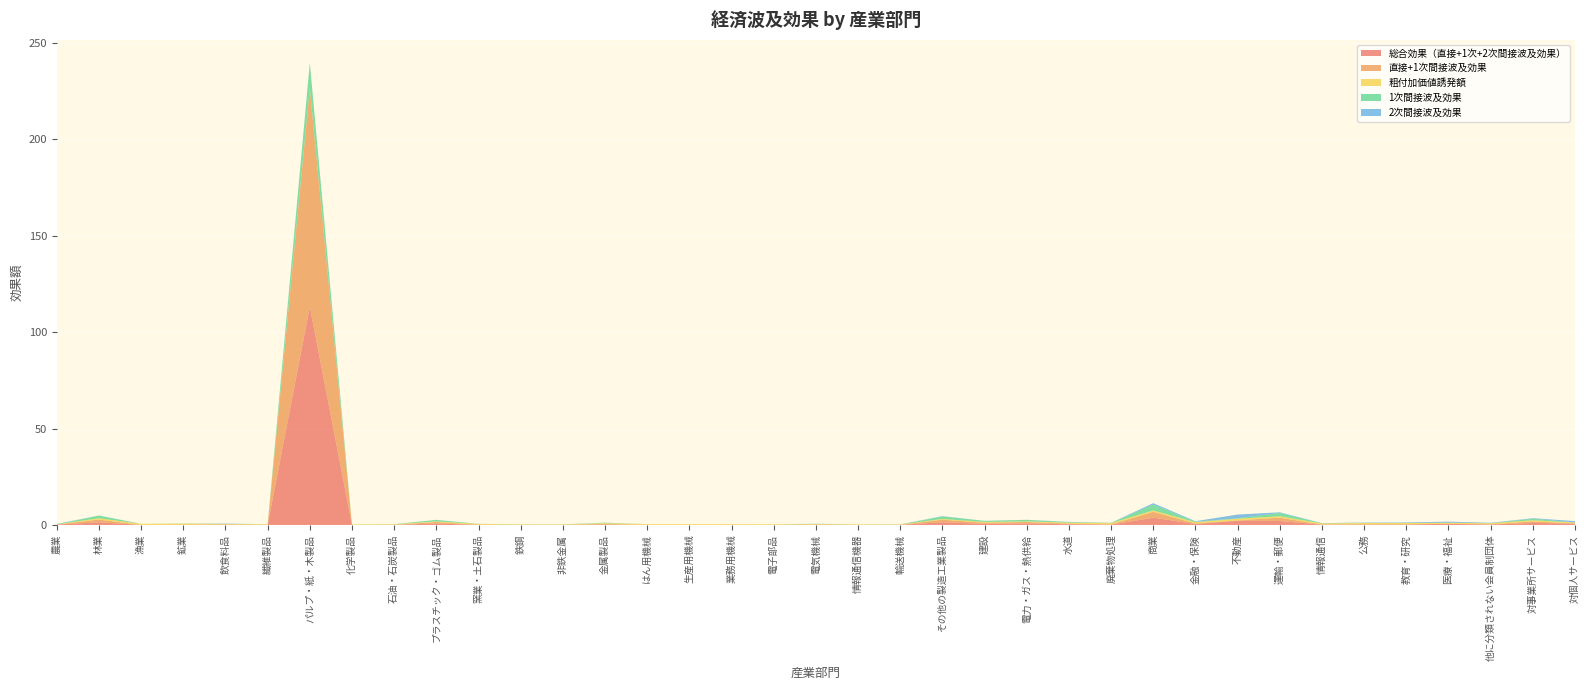

Reading left to right, what are all the values shown in this chart?

総合効果（直接+1次+2次間接波及効果）: 農業=0.2	林業=1.4	漁業=0.0	鉱業=0.1	飲食料品=0.2	繊維製品=0.0	パルプ・紙・木製品=113.1	化学製品=0.0	石油・石炭製品=0.0	プラスチック・ゴム製品=0.8	窯業・土石製品=0.0	鉄鋼=0.0	非鉄金属=0.0	金属製品=0.3	はん用機械=0.0	生産用機械=0.0	業務用機械=0.0	電子部品=0.0	電気機械=0.1	情報通信機器=0.0	輸送機械=0.1	その他の製造工業製品=1.4	建設=0.6	電力・ガス・熱供給=0.8	水道=0.4	廃棄物処理=0.2	商業=3.8	金融・保険=0.5	不動産=2.2	運輸・郵便=2.1	情報通信=0.2	公務=0.2	教育・研究=0.3	医療・福祉=0.6	他に分類されない会員制団体=0.3	対事業所サービス=1.1	対個人サービス=0.7
直接+1次間接波及効果: 農業=0.0	林業=1.4	漁業=0.0	鉱業=0.1	飲食料品=0.0	繊維製品=0.0	パルプ・紙・木製品=113.1	化学製品=0.0	石油・石炭製品=0.0	プラスチック・ゴム製品=0.8	窯業・土石製品=0.0	鉄鋼=0.0	非鉄金属=0.0	金属製品=0.2	はん用機械=0.0	生産用機械=0.0	業務用機械=0.0	電子部品=0.0	電気機械=0.0	情報通信機器=0.0	輸送機械=0.0	その他の製造工業製品=1.3	建設=0.6	電力・ガス・熱供給=0.7	水道=0.3	廃棄物処理=0.1	商業=3.0	金融・保険=0.3	不動産=0.2	運輸・郵便=1.7	情報通信=0.1	公務=0.1	教育・研究=0.0	医療・福祉=0.0	他に分類されない会員制団体=0.1	対事業所サービス=0.8	対個人サービス=0.0
粗付加価値誘発額: 農業=0.1	林業=0.7	漁業=0.6	鉱業=0.6	飲食料品=0.3	繊維製品=0.4	パルプ・紙・木製品=0.3	化学製品=0.3	石油・石炭製品=0.3	プラスチック・ゴム製品=0.3	窯業・土石製品=0.5	鉄鋼=0.2	非鉄金属=0.2	金属製品=0.4	はん用機械=0.4	生産用機械=0.4	業務用機械=0.4	電子部品=0.4	電気機械=0.3	情報通信機器=0.3	輸送機械=0.2	その他の製造工業製品=0.4	建設=0.4	電力・ガス・熱供給=0.3	水道=0.5	廃棄物処理=0.6	商業=0.7	金融・保険=0.6	不動産=0.9	運輸・郵便=0.7	情報通信=0.6	公務=0.7	教育・研究=0.7	医療・福祉=0.6	他に分類されない会員制団体=0.6	対事業所サービス=0.6	対個人サービス=0.5
1次間接波及効果: 農業=0.0	林業=1.4	漁業=0.0	鉱業=0.1	飲食料品=0.0	繊維製品=0.0	パルプ・紙・木製品=13.1	化学製品=0.0	石油・石炭製品=0.0	プラスチック・ゴム製品=0.8	窯業・土石製品=0.0	鉄鋼=0.0	非鉄金属=0.0	金属製品=0.2	はん用機械=0.0	生産用機械=0.0	業務用機械=0.0	電子部品=0.0	電気機械=0.0	情報通信機器=0.0	輸送機械=0.0	その他の製造工業製品=1.3	建設=0.6	電力・ガス・熱供給=0.7	水道=0.3	廃棄物処理=0.1	商業=3.0	金融・保険=0.3	不動産=0.2	運輸・郵便=1.7	情報通信=0.1	公務=0.1	教育・研究=0.0	医療・福祉=0.0	他に分類されない会員制団体=0.1	対事業所サービス=0.8	対個人サービス=0.0
2次間接波及効果: 農業=0.2	林業=0.0	漁業=0.0	鉱業=0.0	飲食料品=0.2	繊維製品=0.0	パルプ・紙・木製品=0.1	化学製品=0.0	石油・石炭製品=0.0	プラスチック・ゴム製品=0.0	窯業・土石製品=0.0	鉄鋼=0.0	非鉄金属=0.0	金属製品=0.0	はん用機械=0.0	生産用機械=0.0	業務用機械=0.0	電子部品=0.0	電気機械=0.1	情報通信機器=0.0	輸送機械=0.1	その他の製造工業製品=0.1	建設=0.0	電力・ガス・熱供給=0.0	水道=0.1	廃棄物処理=0.0	商業=0.8	金融・保険=0.3	不動産=1.9	運輸・郵便=0.3	情報通信=0.1	公務=0.2	教育・研究=0.3	医療・福祉=0.6	他に分類されない会員制団体=0.2	対事業所サービス=0.3	対個人サービス=0.7